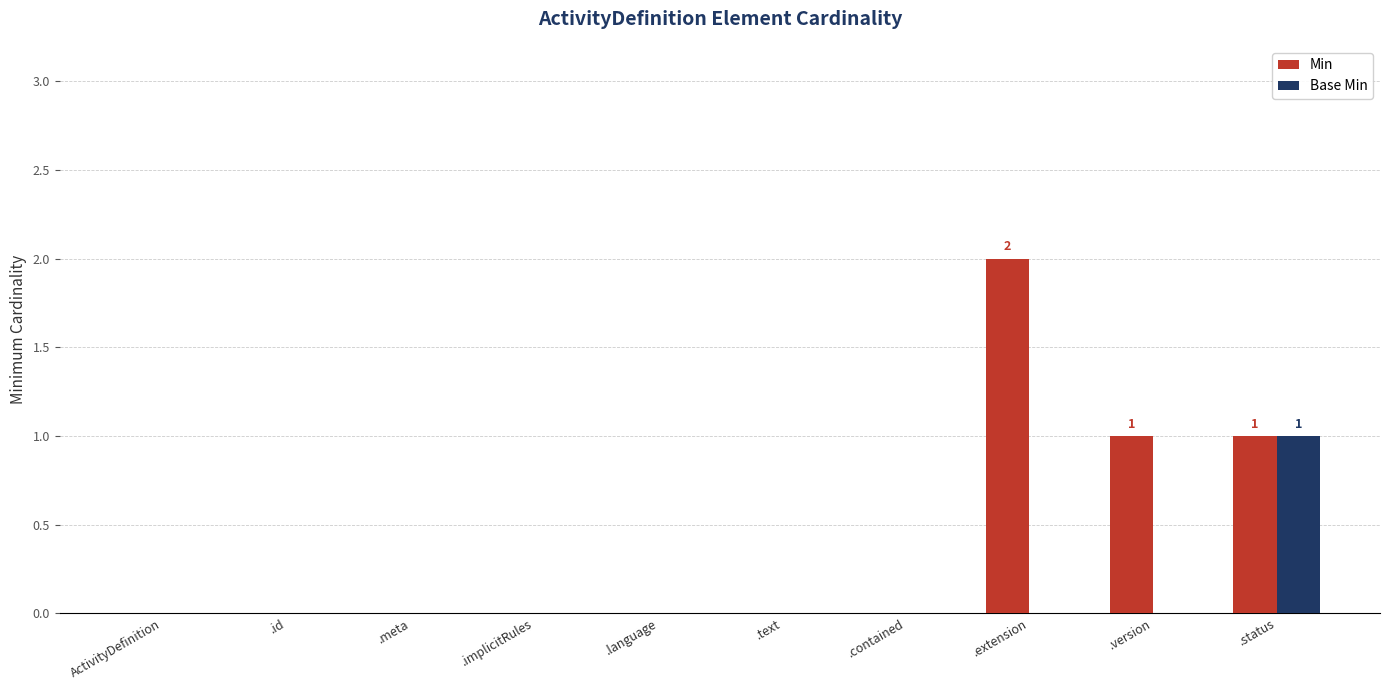

Is the value of Min at .status greater than the value of Base Min at ActivityDefinition?

Yes